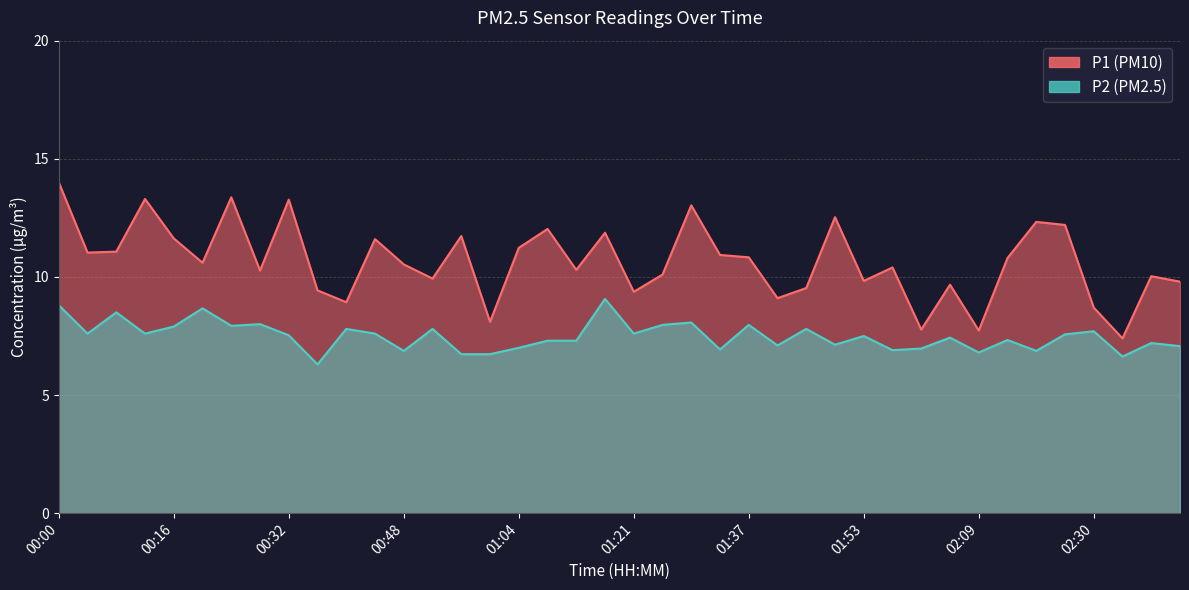

What is the sum of all P2 values?

299.6